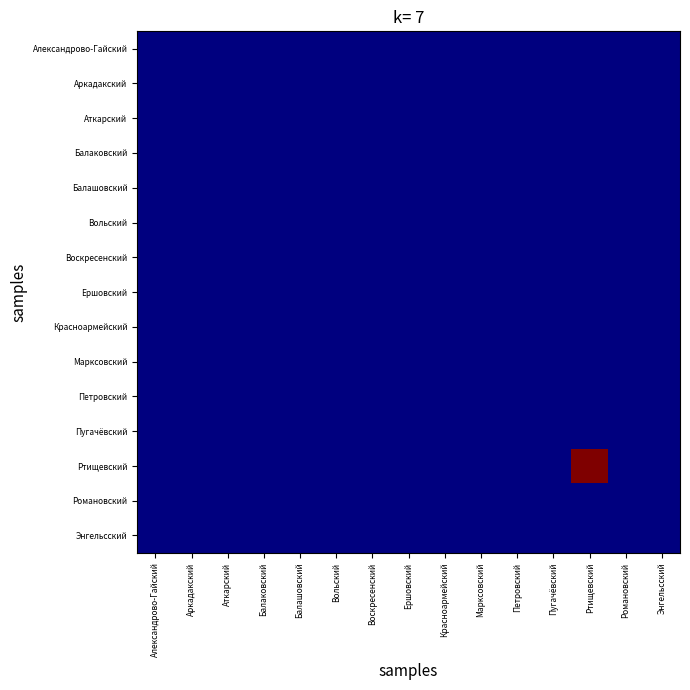

Which category has the highest value across all series?

Ртищевский